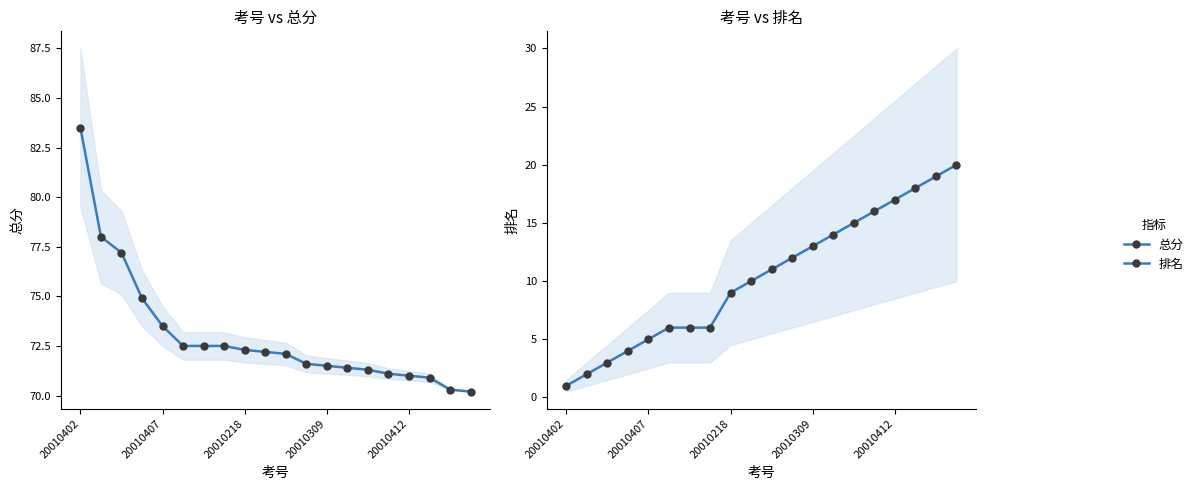

What is the value of the 总分 point at the 14th from the left?

71.4